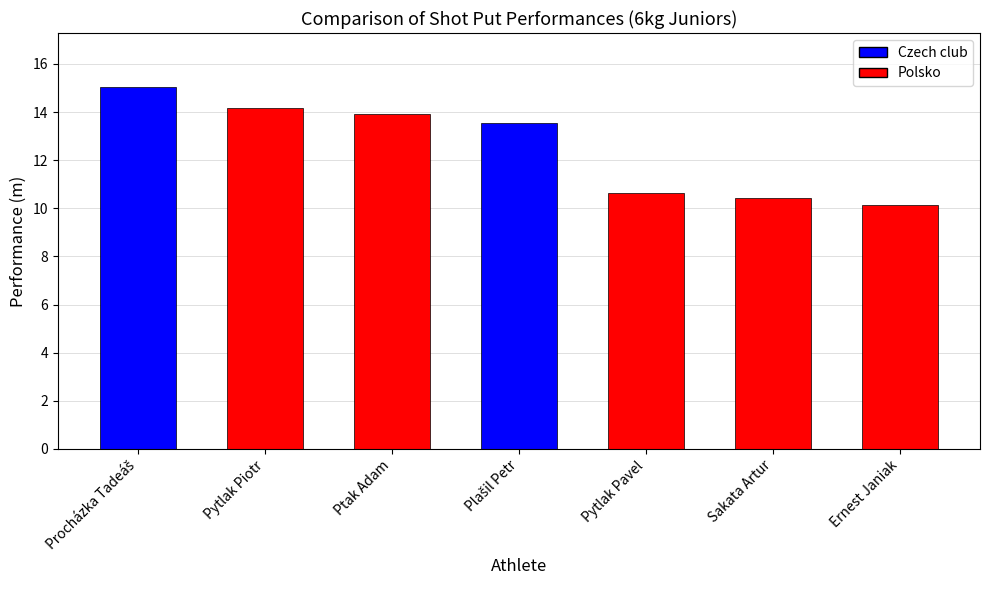

What is the average value?

12.6